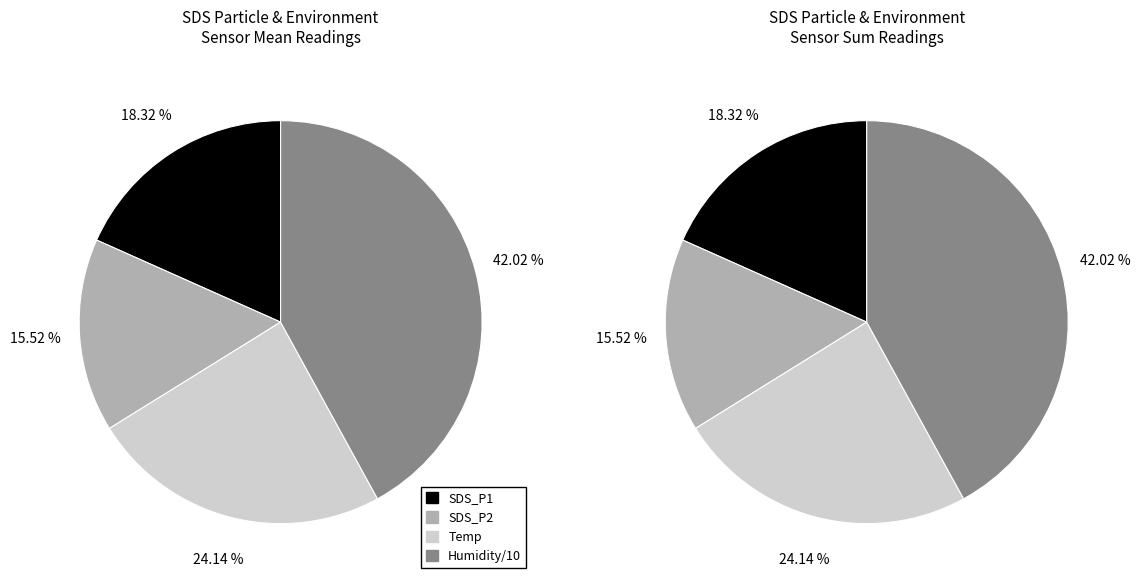

Is 0 the majority of the pie?

No